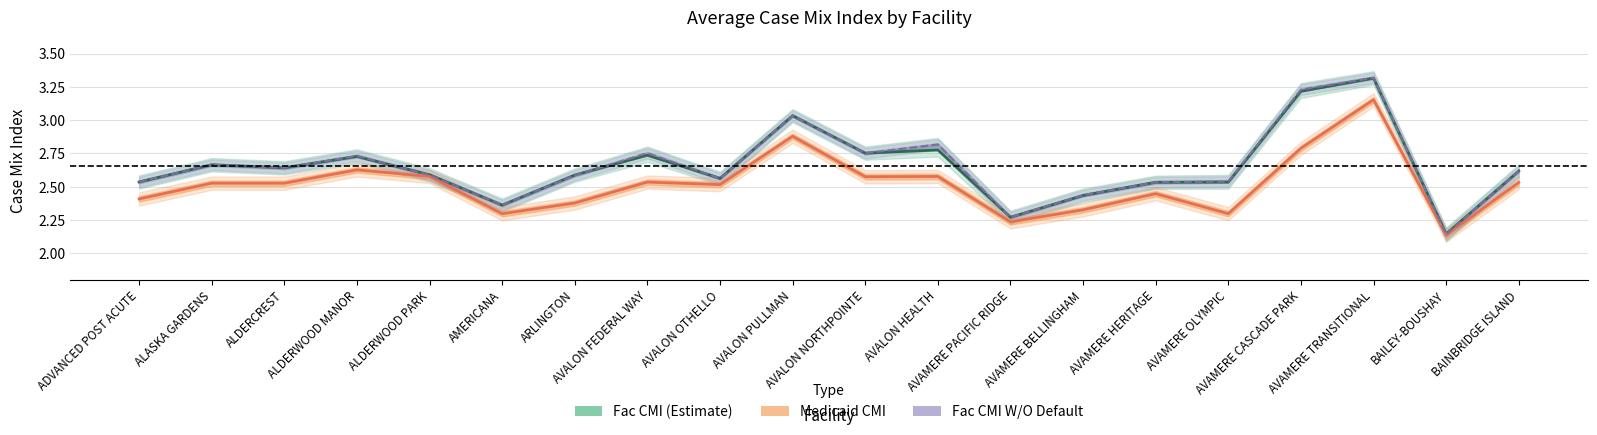

What is the average value of the Fac CMI W/O Default series?

2.7